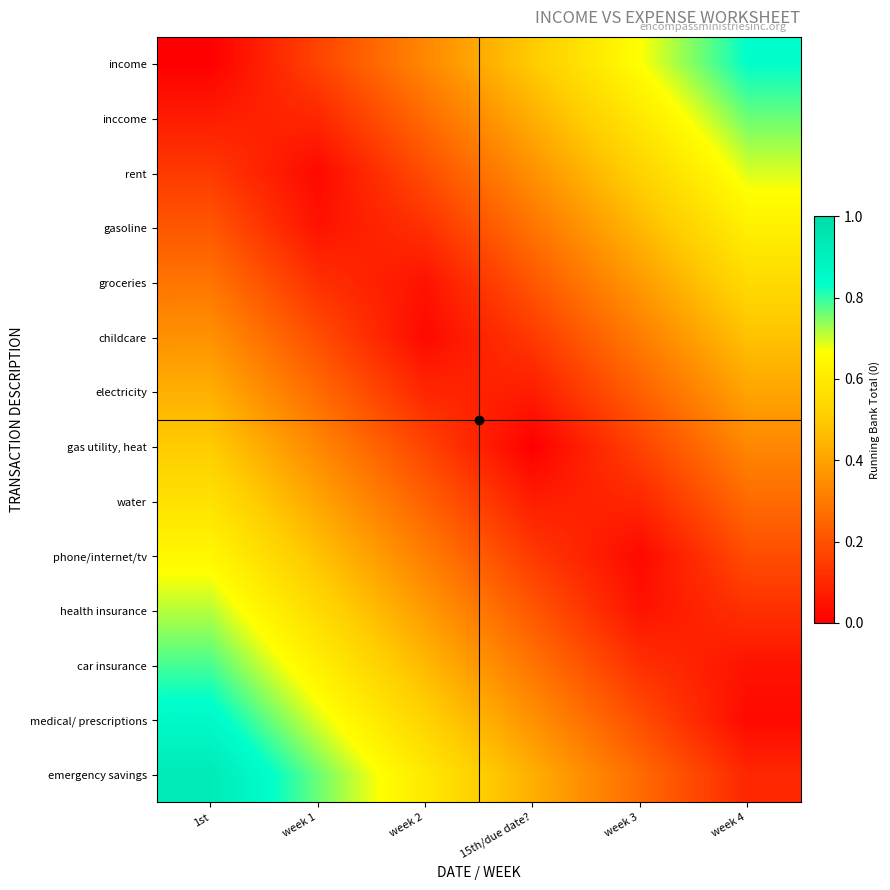

At which category is the sum across all series the highest?

1st